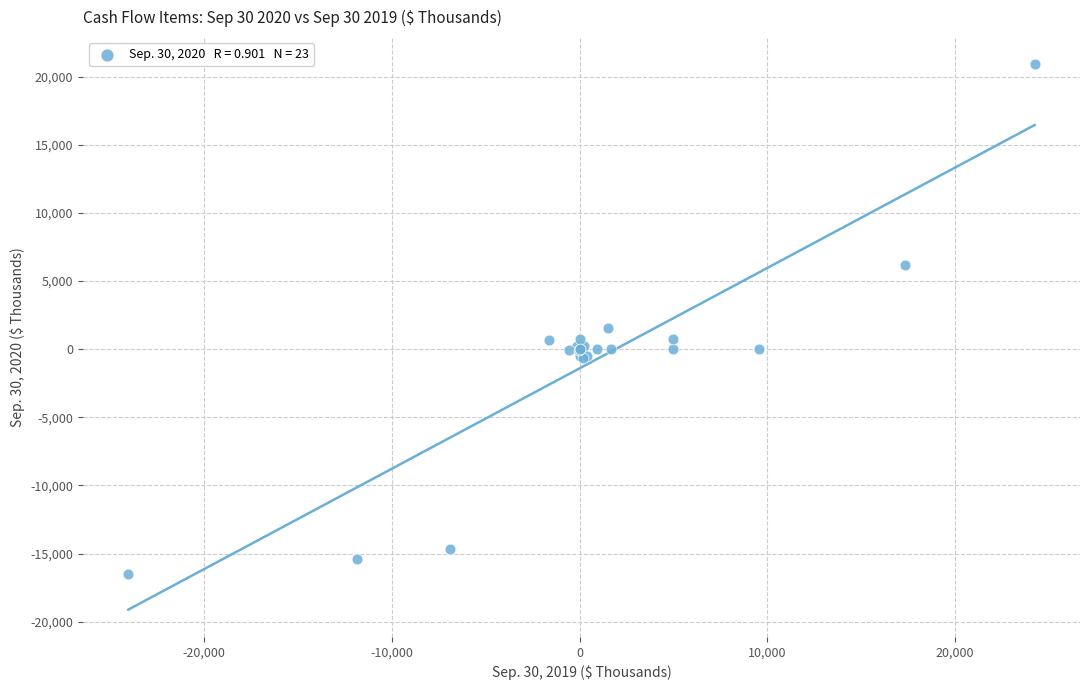

What Y value in the scatter plot is closest to 2193?

1562